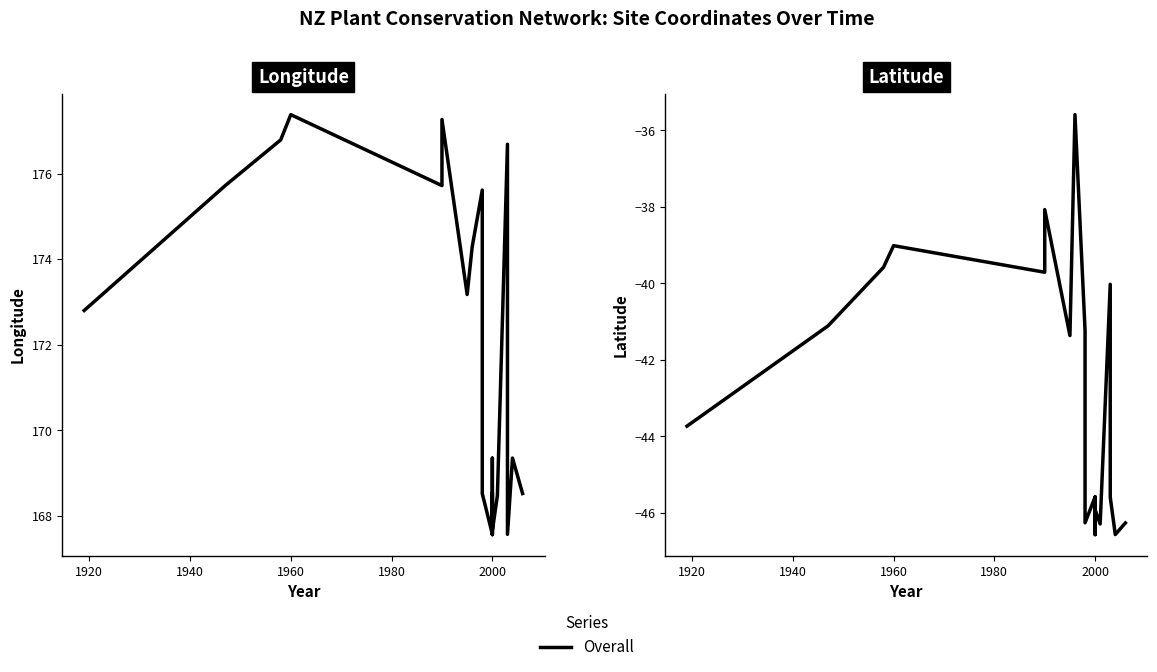

How many values exceed -43?

9